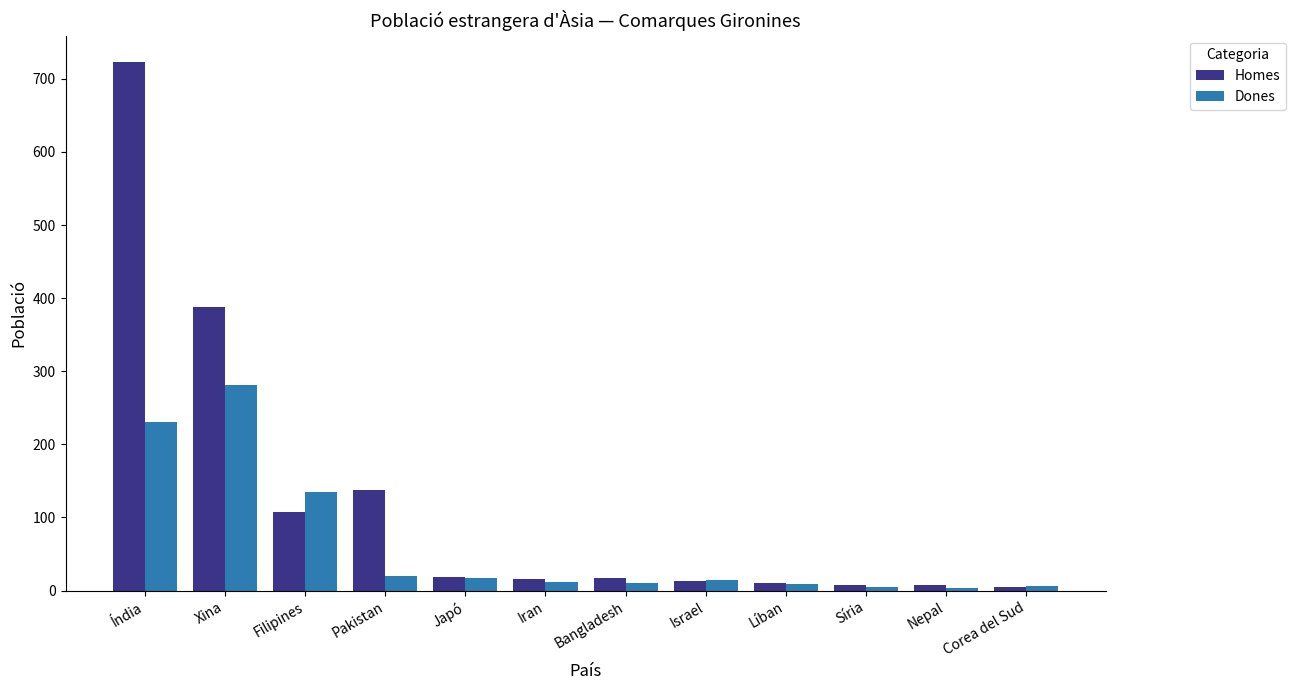

At how many categories does at least one series exceed 440?

1